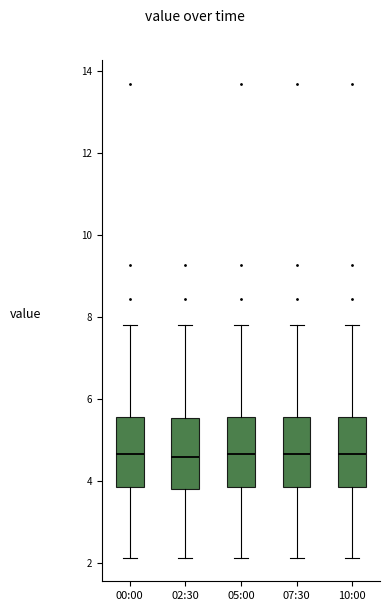

Reading left to right, read every box against the y-axis: the position of its median line, the range the box covers, and the ends of its whiskers. The values are not printed on the chart, so give them approximately, as read against the axis.

00:00: median 4.6, box 3.8 to 5.6, whiskers 2.2 to 7.8
02:30: median 4.6, box 3.8 to 5.6, whiskers 2.2 to 7.8
05:00: median 4.6, box 3.8 to 5.6, whiskers 2.2 to 7.8
07:30: median 4.6, box 3.8 to 5.6, whiskers 2.2 to 7.8
10:00: median 4.6, box 3.8 to 5.6, whiskers 2.2 to 7.8